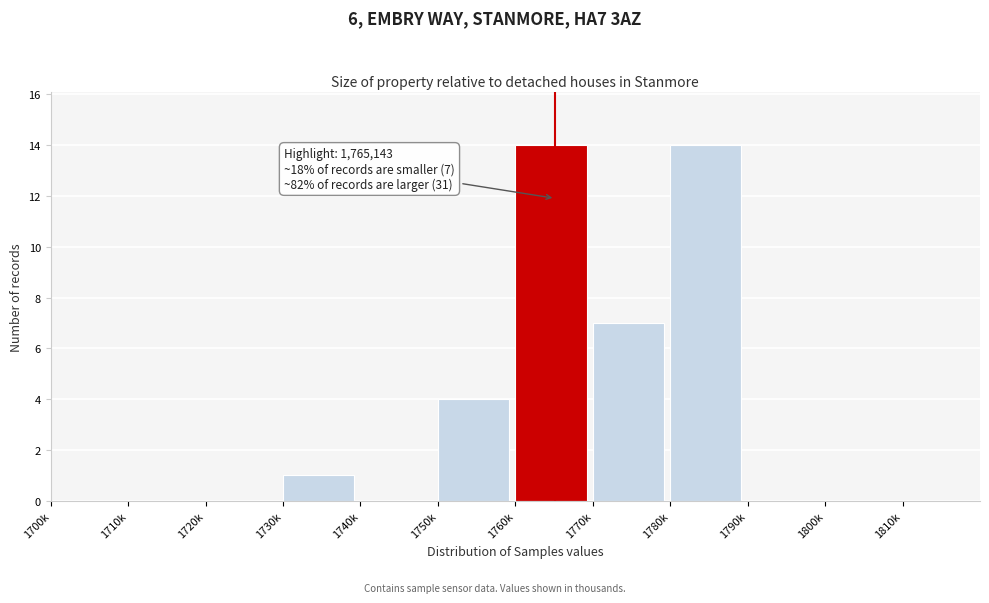

Reading left to right, transcribe all the data shown in this chart.

1700k=0	1710k=0	1720k=0	1730k=1	1740k=0	1750k=4	1760k=14	1770k=7	1780k=14	1790k=0	1800k=0	1810k=0